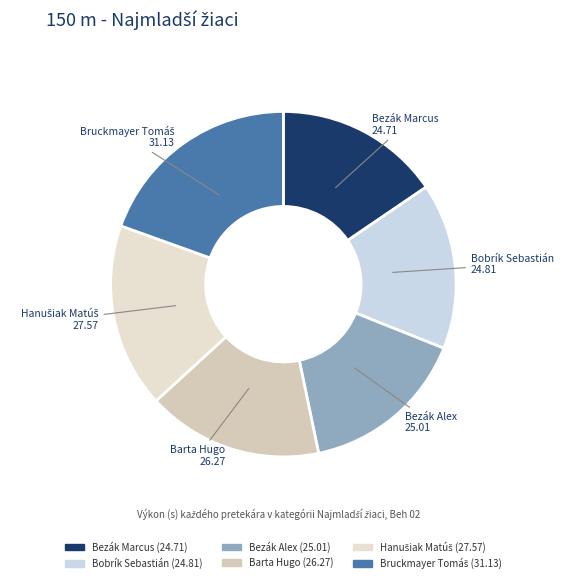

Is there any slice that represents more than half of the pie?

No